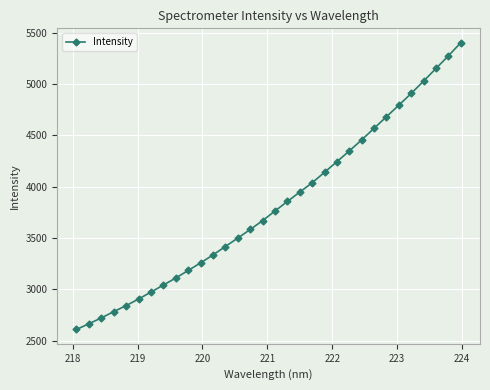

What is the difference between the maximum and minimum values?

2791.9